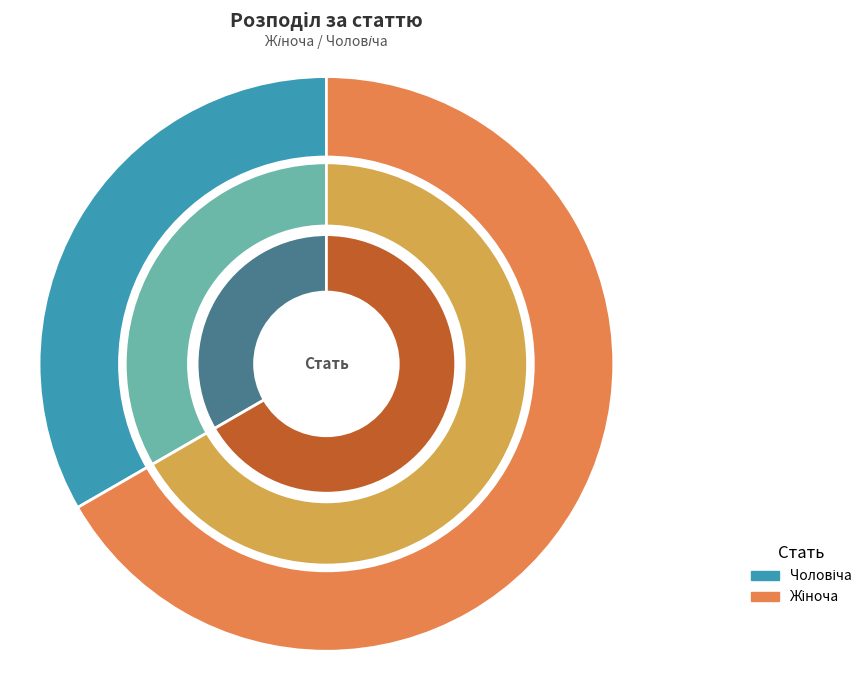

What portion of the pie excludes Чоловіча?

66.7%